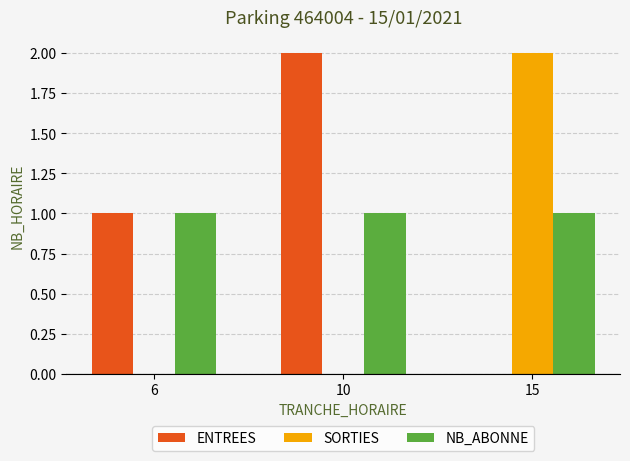

Is the value of ENTREES at 15 greater than the value of NB_ABONNE at 15?

No